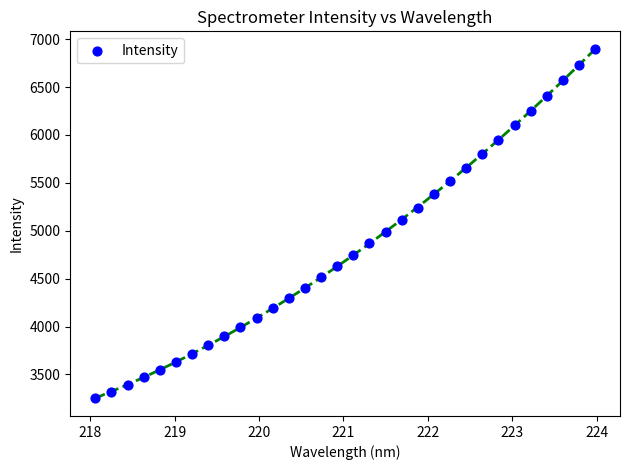

What is the range of Y values (max minus min)?

3649.7